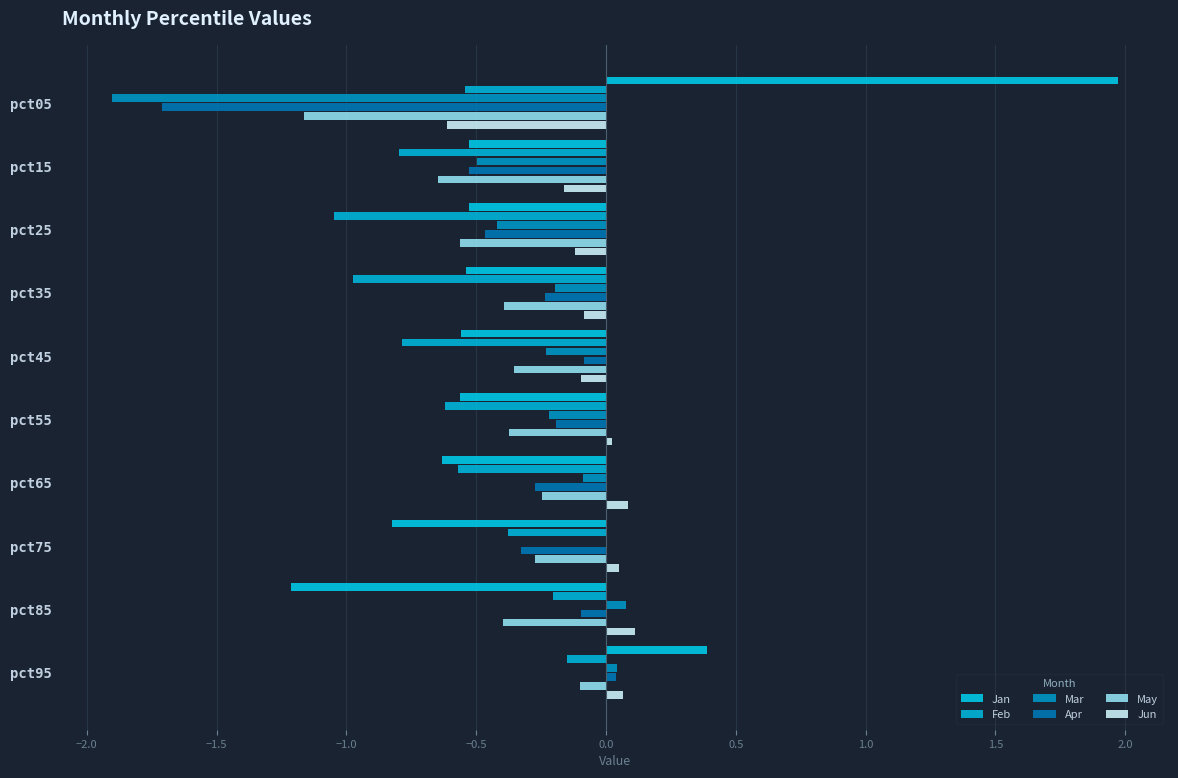

Which series has the widest spread of values?

Jan